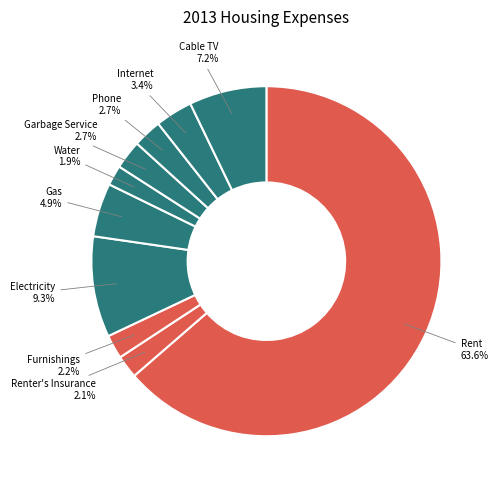

Does Internet represent more than half of the total?

No